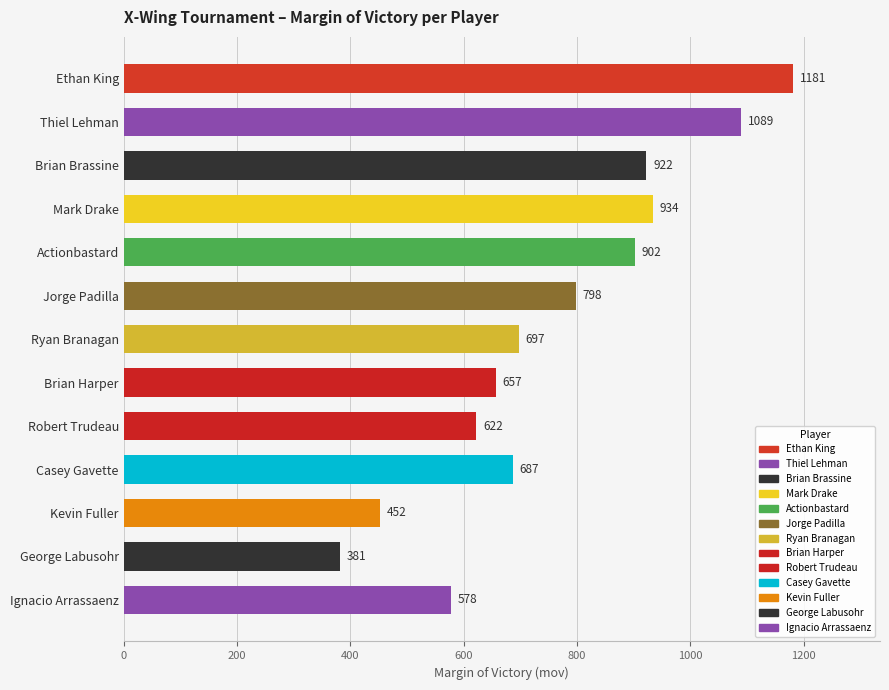

What position from the top is Robert Trudeau?

9